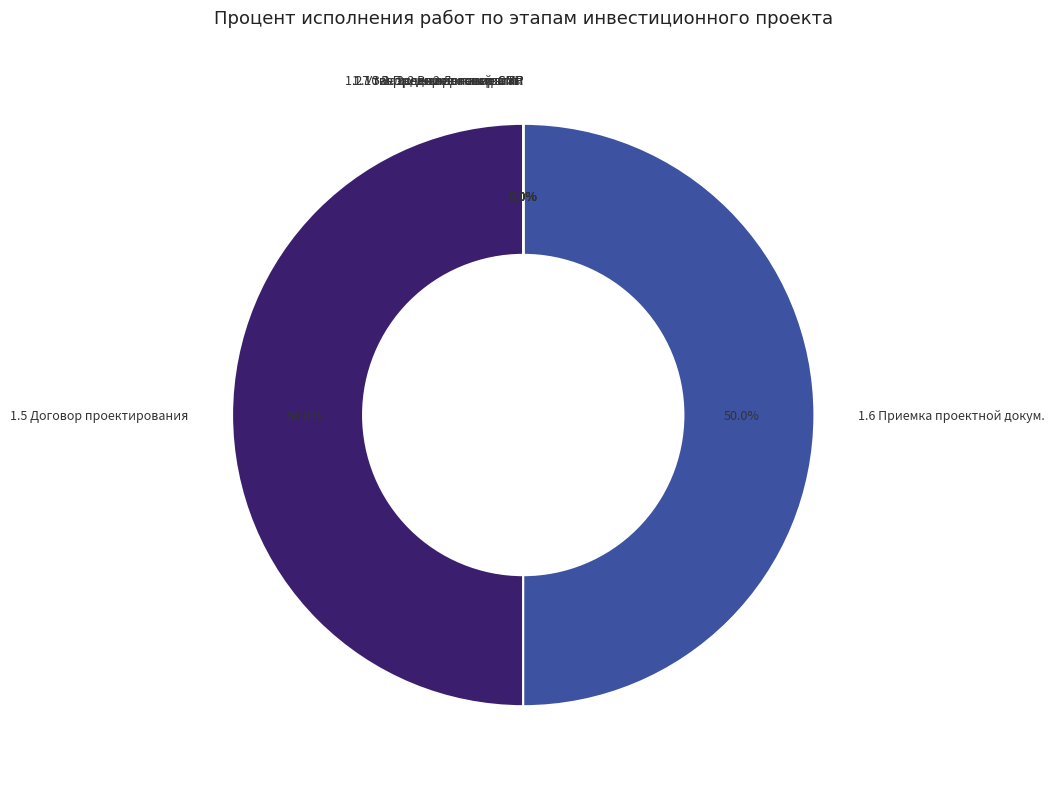

What is the change in value from Заключение договора на разработку проектной документации to Утверждение платы за ТП?

-100